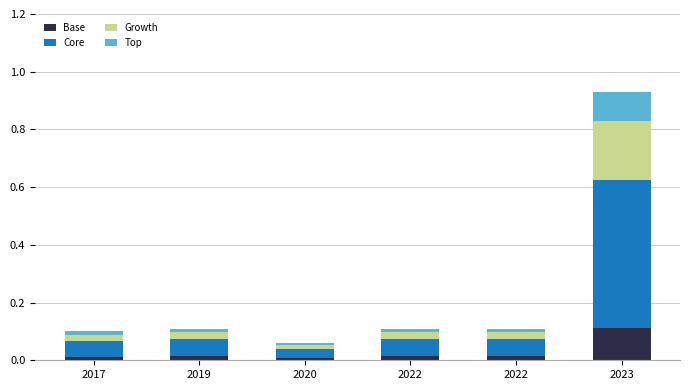

Is it true that Core equals 0.0 at 2020?

True